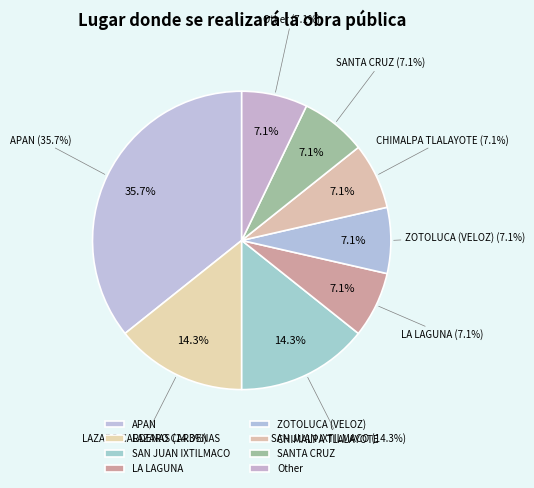

Does APAN account for over 50% of the chart?

No